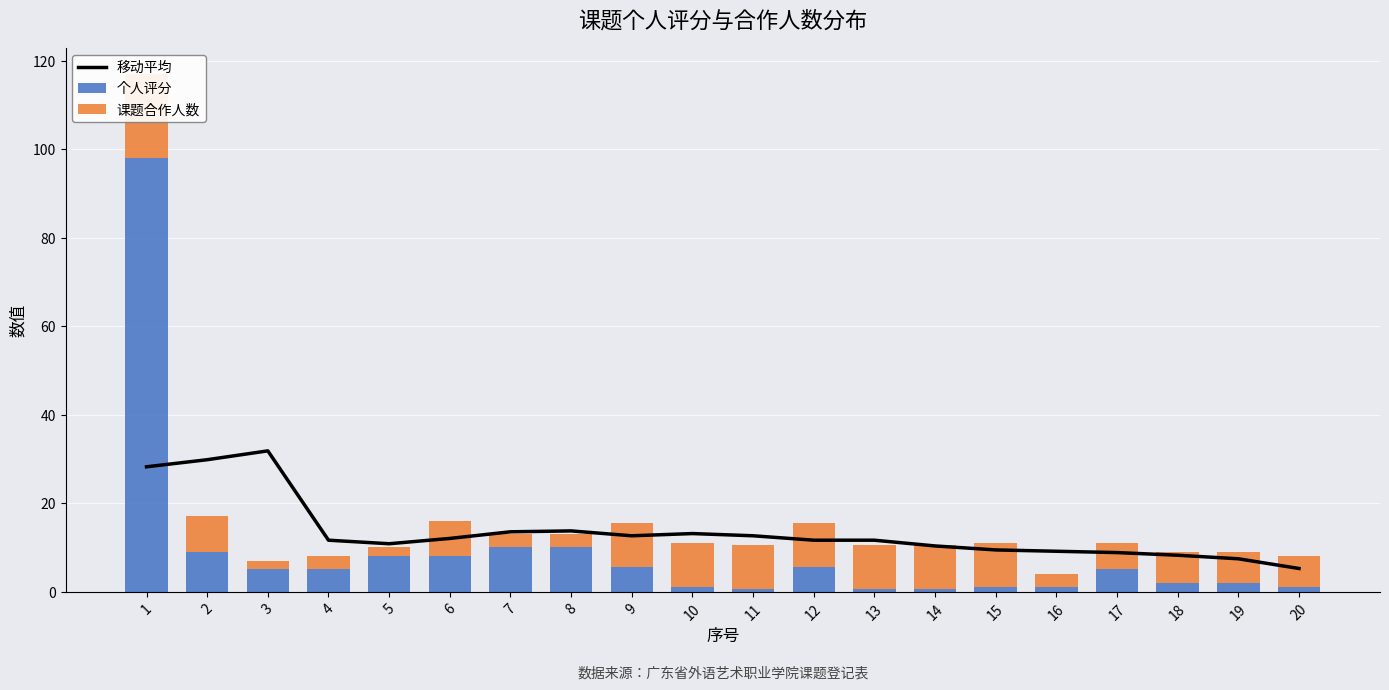

What value does the 个人评分 series have at 16?

1.0